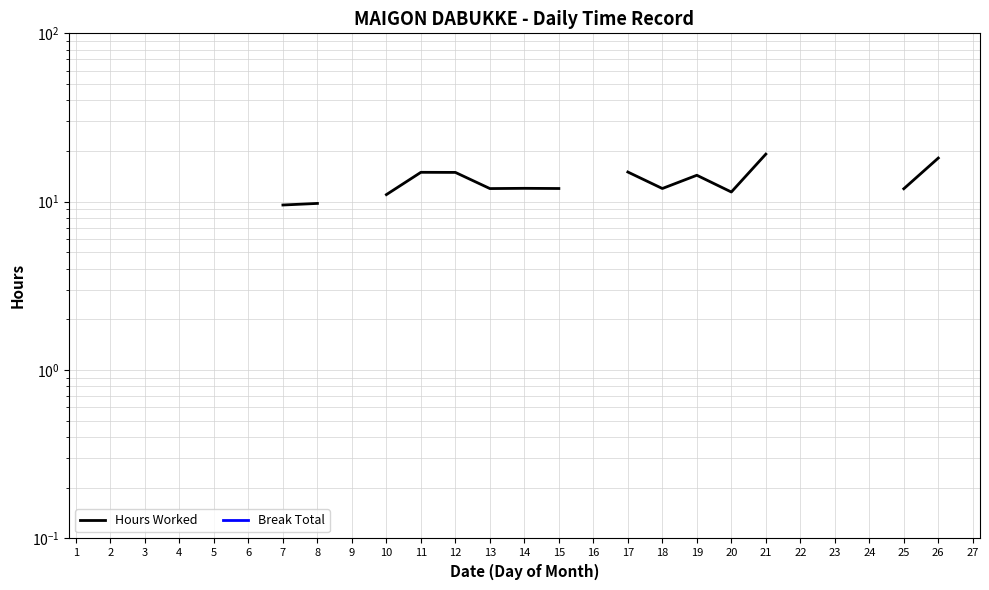

What are all the series names shown in the legend?

Hours Worked, Break Total